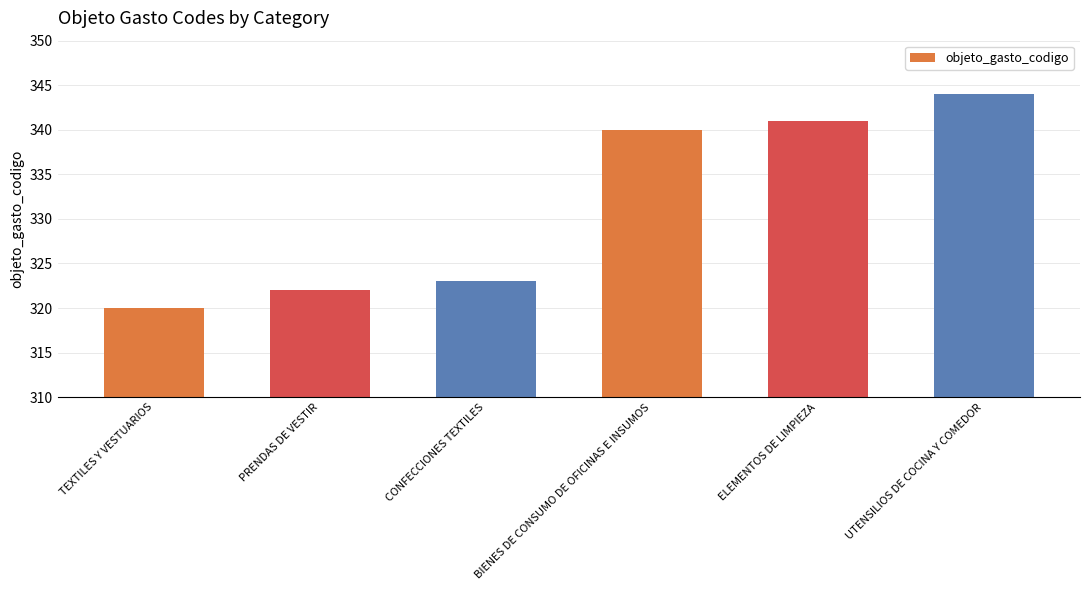

How many bars are there in total?

6